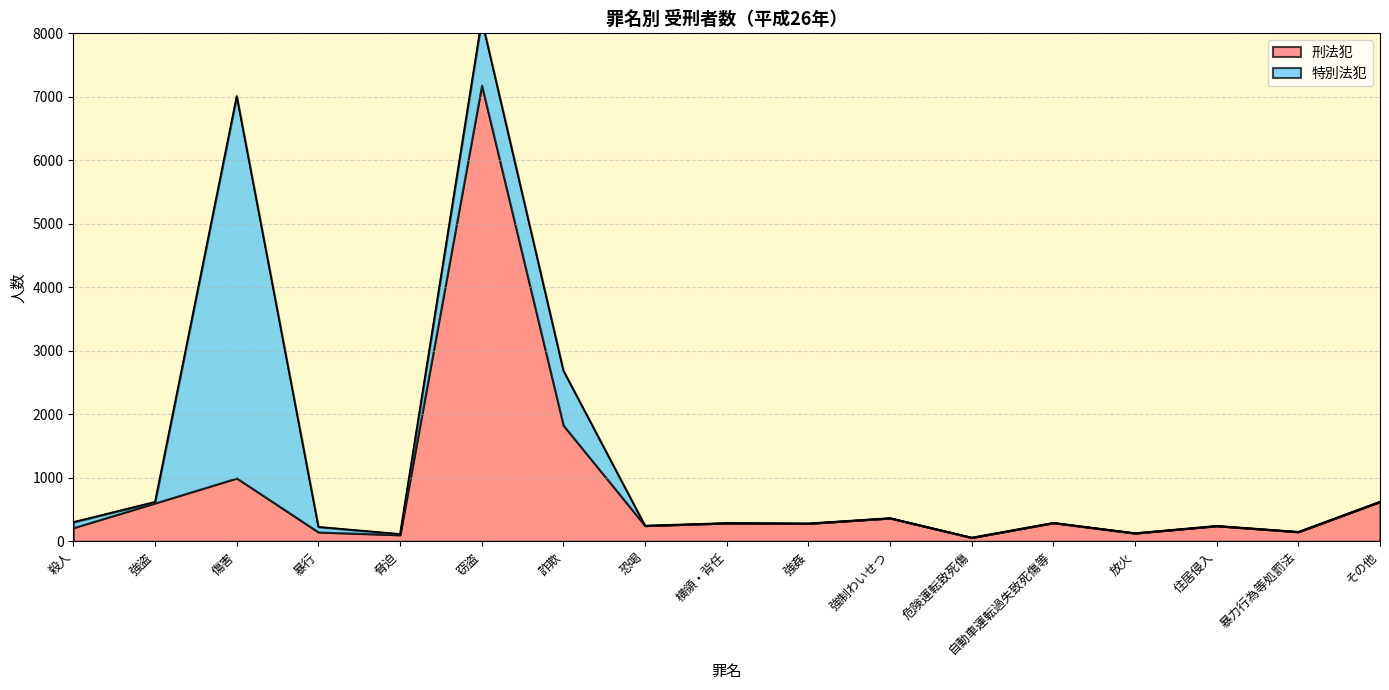

Where is the first local minimum for 刑法犯?

脅迫